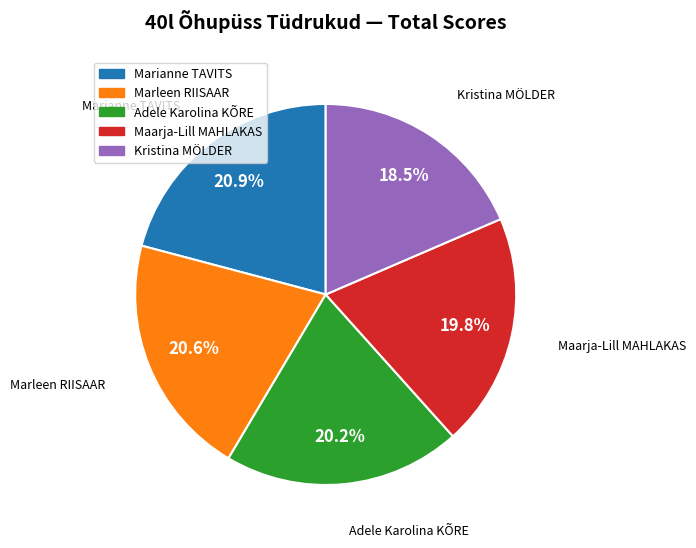

True or false: Marianne TAVITS accounts for 10% of the total.

False